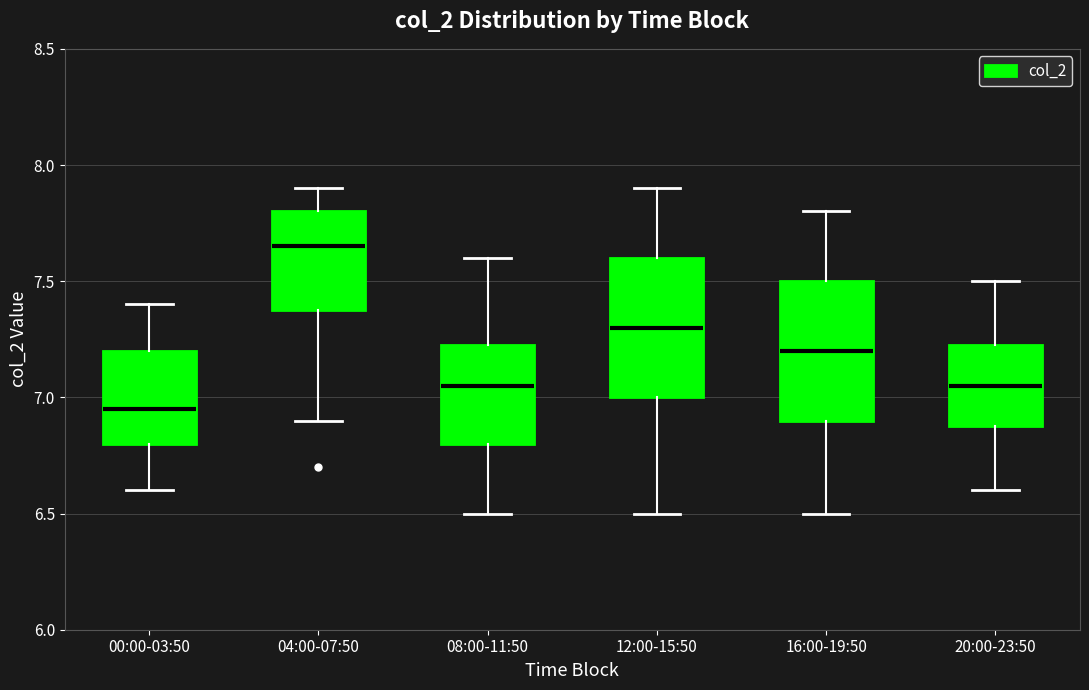

Where is the upper edge of the box for 12:00-15:50 on the y-axis? The values are not printed on the chart, so give them approximately, as read against the axis.

7.60